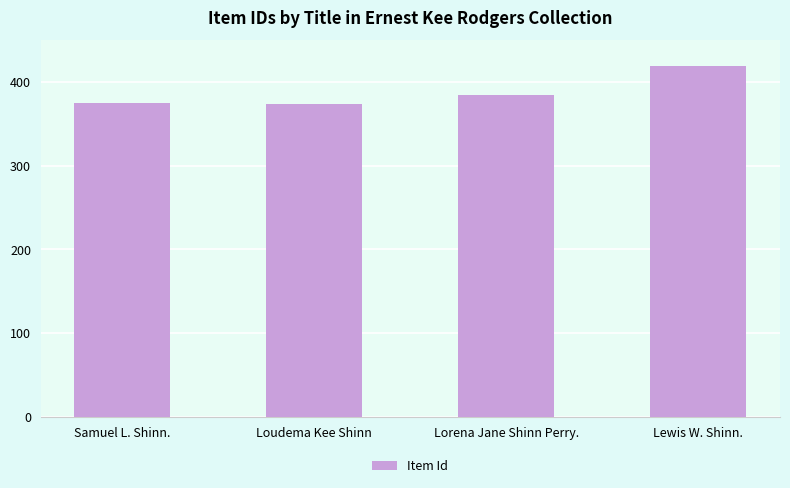

At which label is the value closest to 396?

Lorena Jane Shinn Perry.